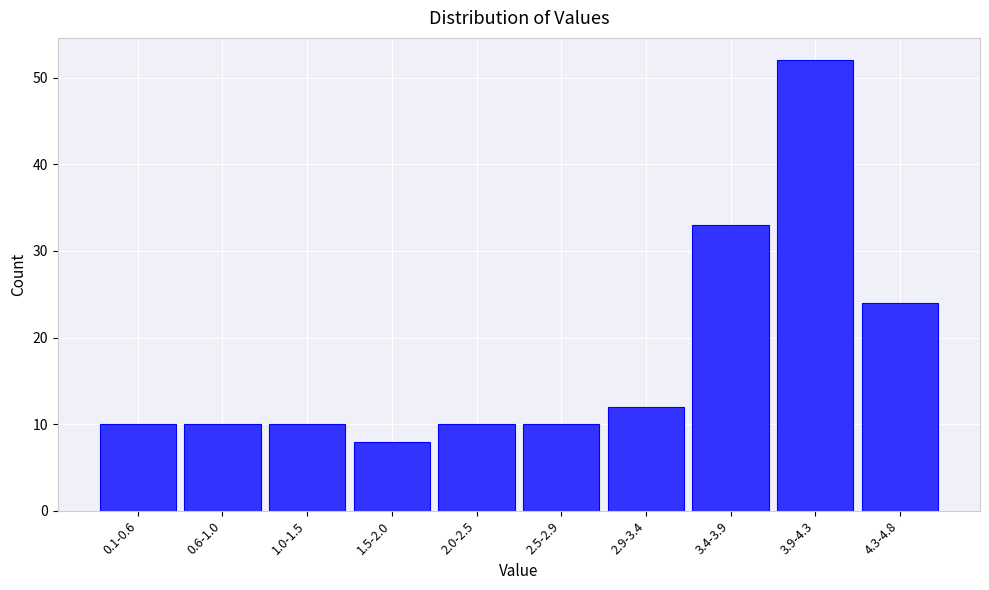

Reading left to right, transcribe all the data shown in this chart.

10	10	10	8	10	10	12	33	52	24